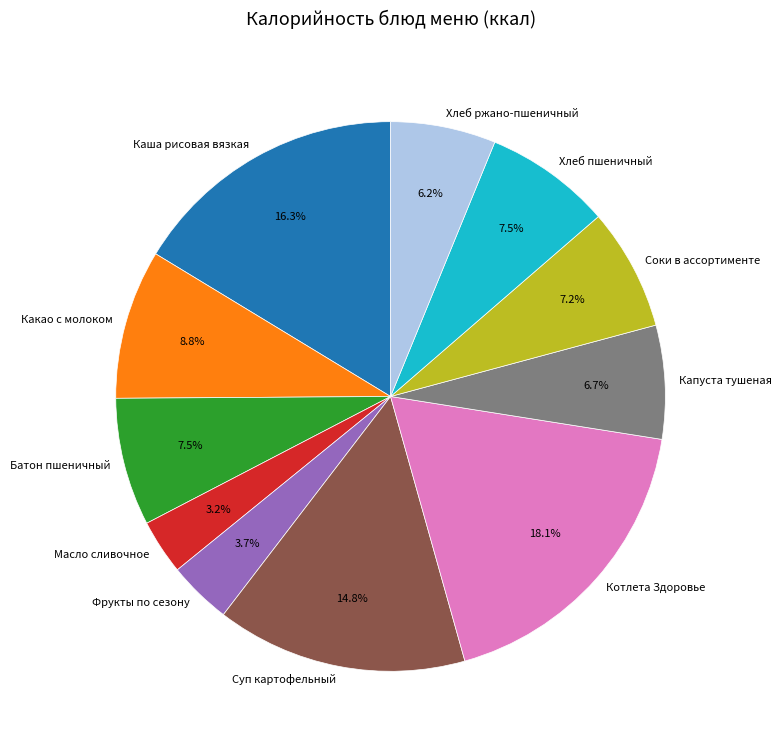

How many slices are in this pie chart?

11